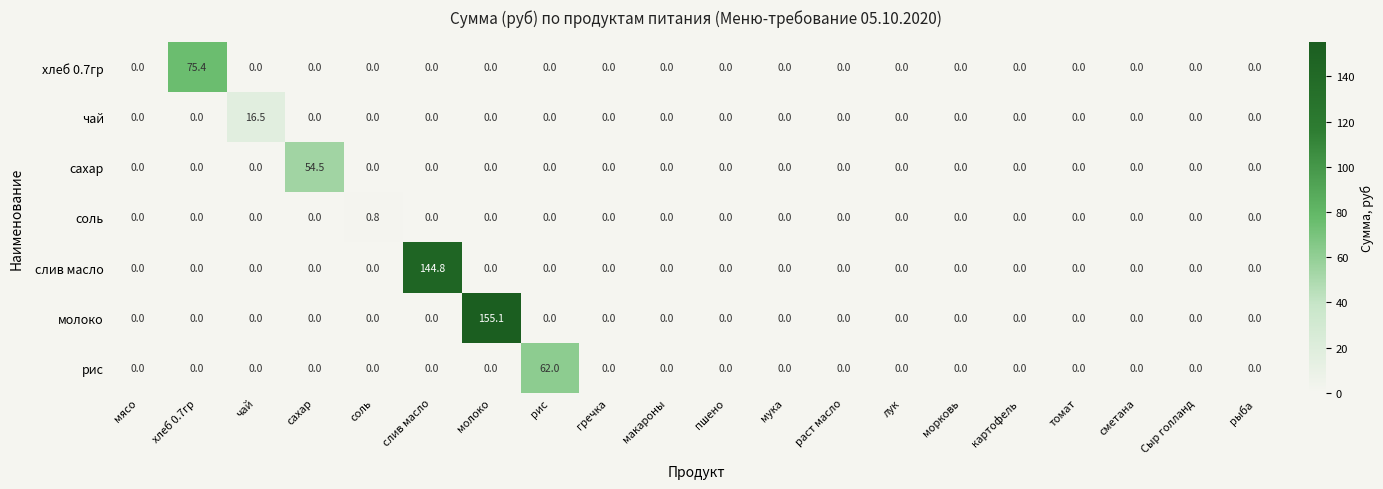

What is the difference between the maximum and minimum values in the рис series?

62.0